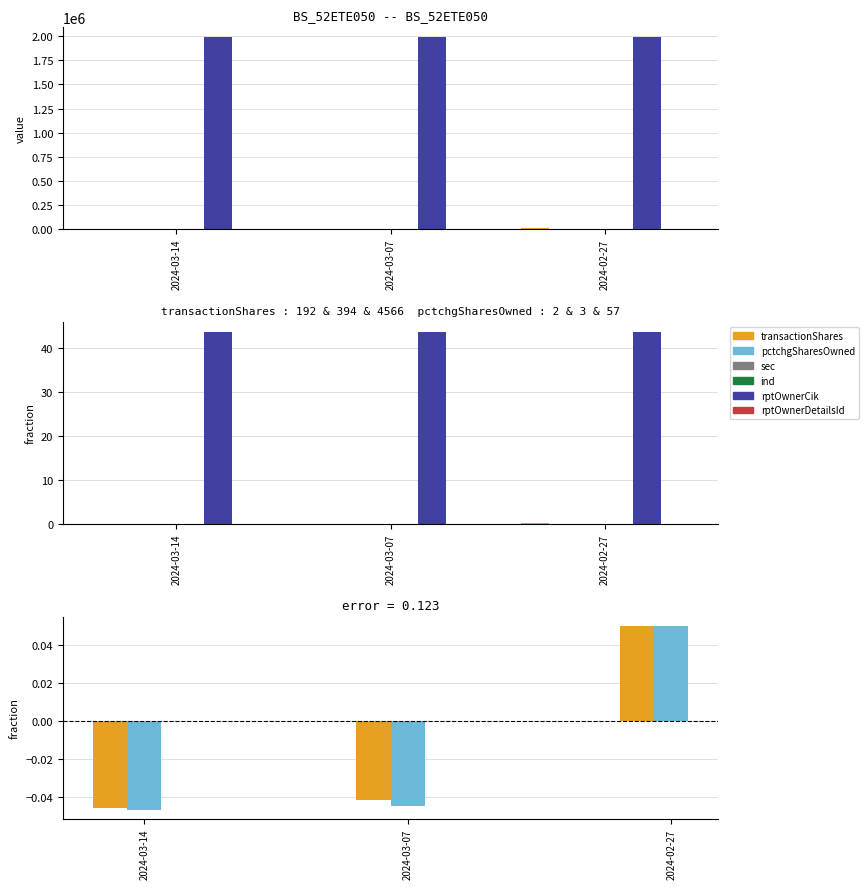

What is the maximum value shown in the chart?

43.7